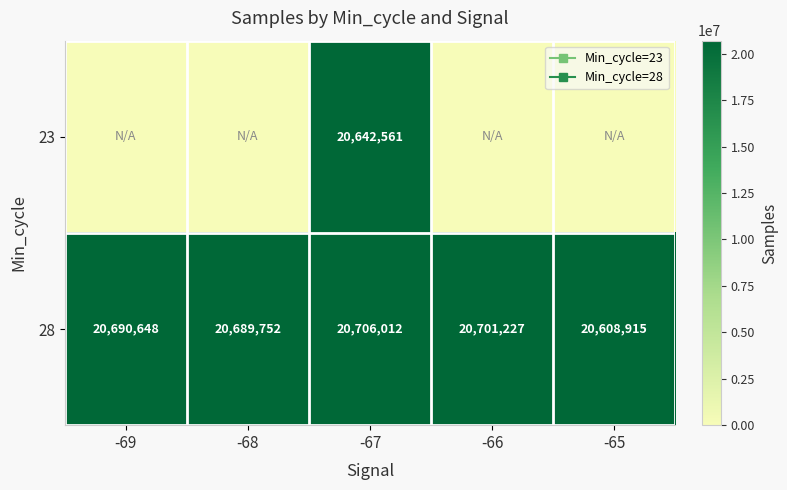

What is the maximum value shown in the chart?

20706012